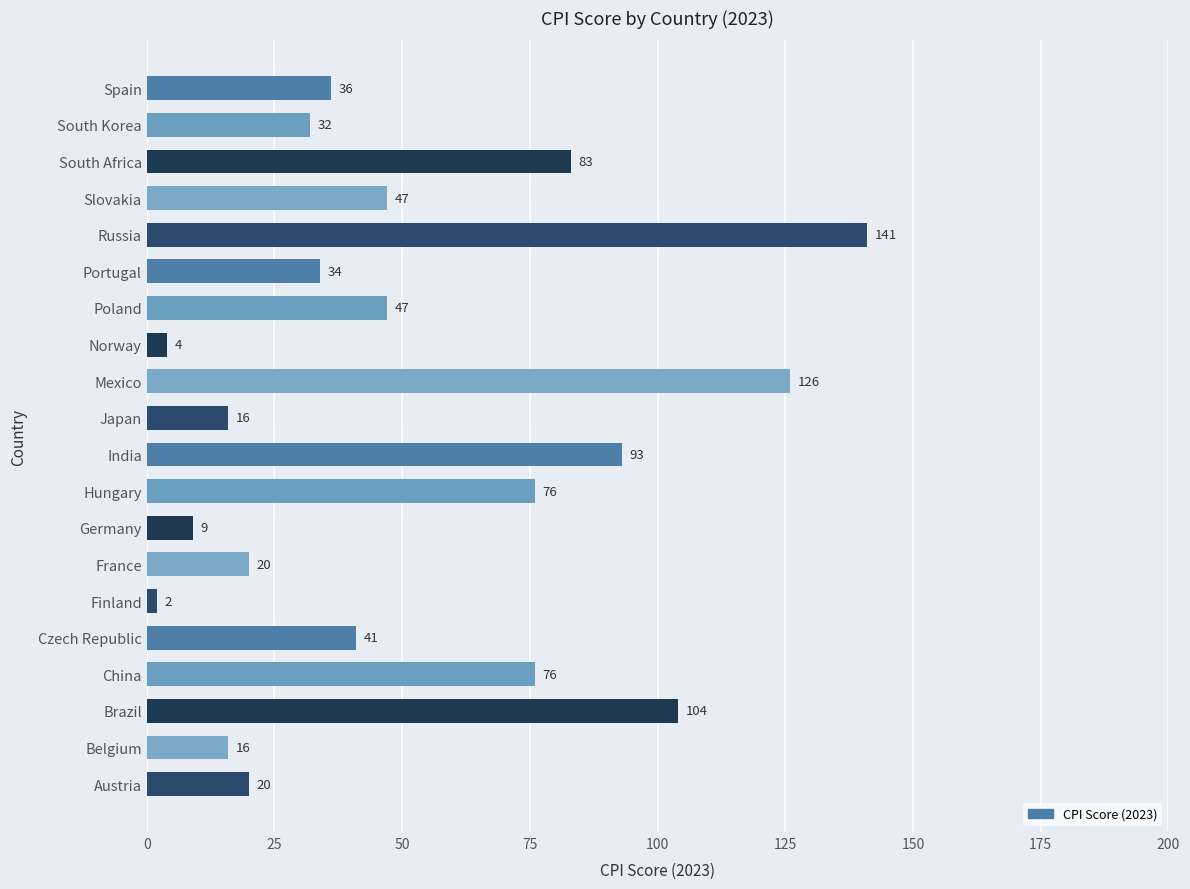

Reading top to bottom, extract all data points from this chart.

Spain=36	South Korea=32	South Africa=83	Slovakia=47	Russia=141	Portugal=34	Poland=47	Norway=4	Mexico=126	Japan=16	India=93	Hungary=76	Germany=9	France=20	Finland=2	Czech Republic=41	China=76	Brazil=104	Belgium=16	Austria=20